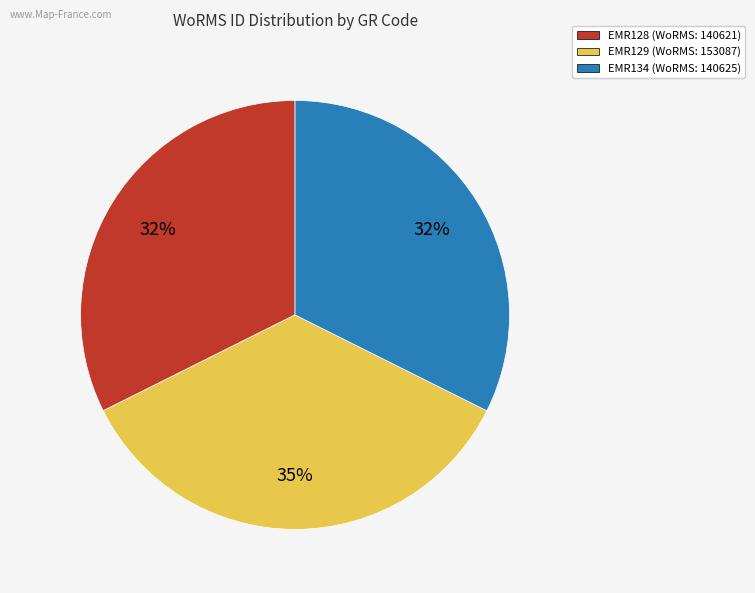

To the nearest percent, what percentage of the pie is EMR134?

32%